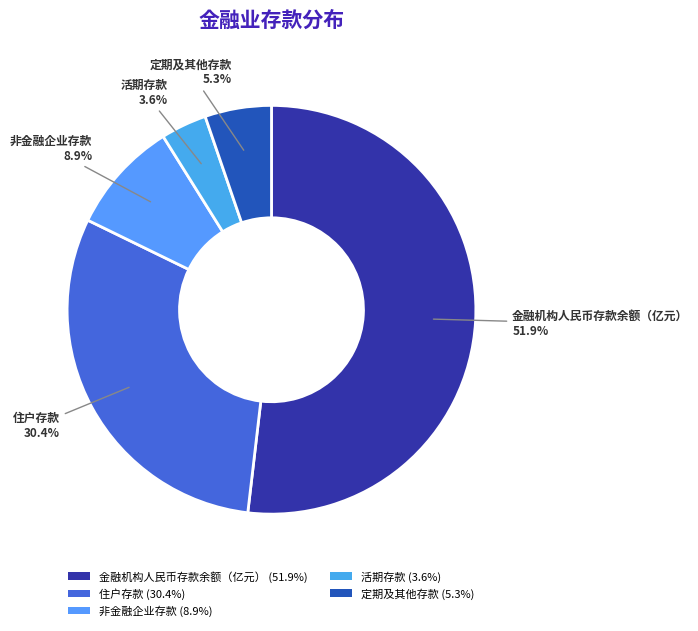

To the nearest percent, what is the average slice percentage?

20%